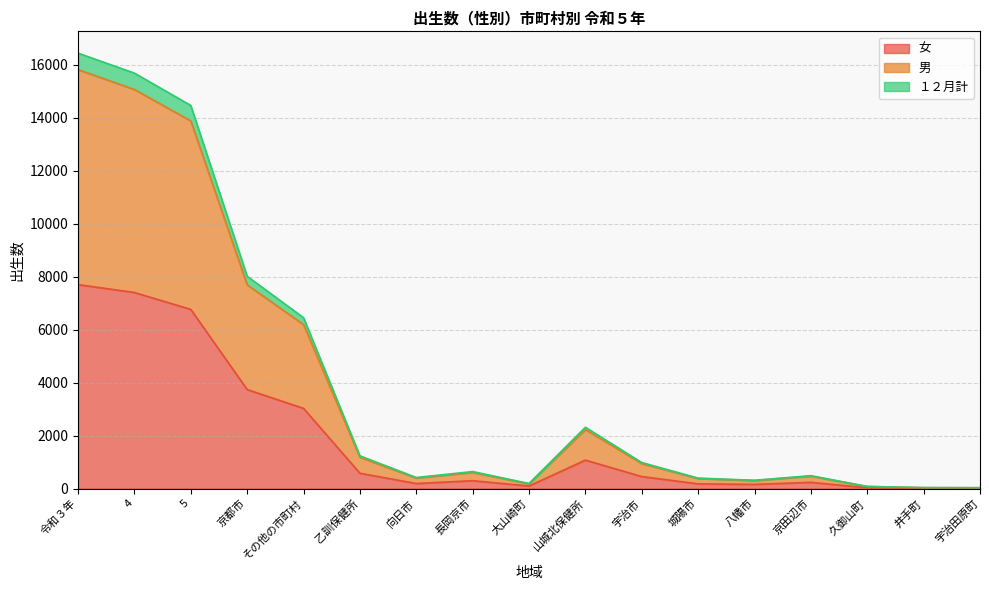

Reading left to right, transcribe all the data shown in this chart.

女: 7699	7401	6763	3737	3026	577	188	295	94	1072	451	176	155	233	27	15	15
男: 15818	15068	13882	7692	6190	1180	397	608	175	2227	943	378	301	468	76	32	29
１２月計: 16441	15685	14465	8014	6451	1235	415	640	189	2313	981	392	310	485	77	34	30